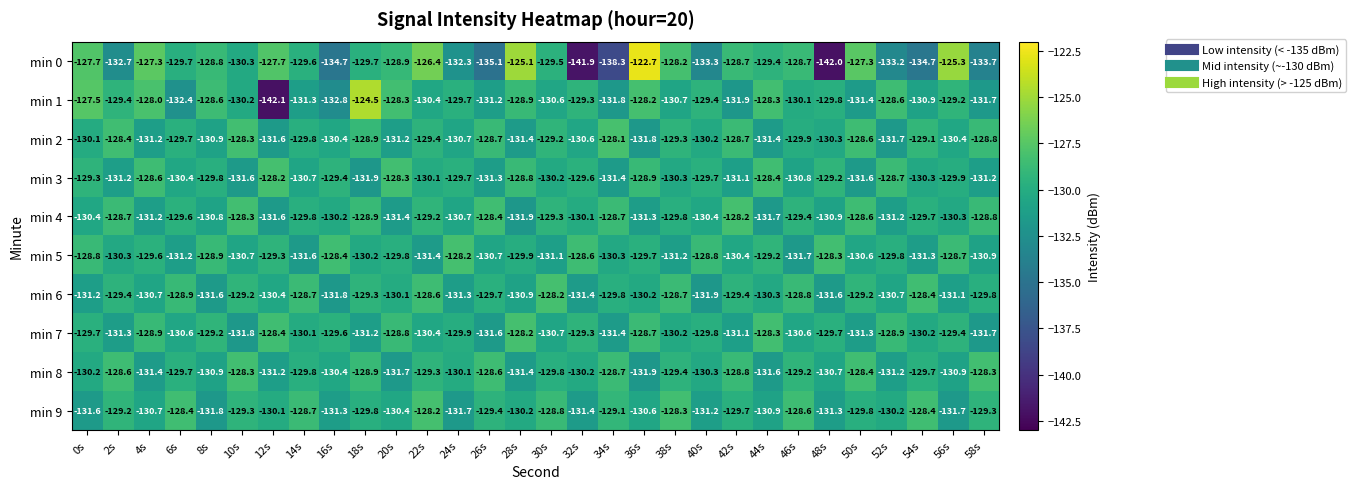

Read the min 2 value at 0s.

-130.1